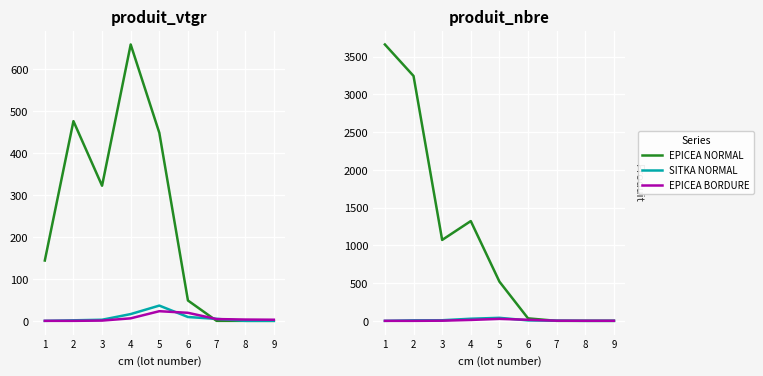

At 5, list the series in order from largest to smallest.

EPICEA NORMAL, SITKA NORMAL, EPICEA BORDURE